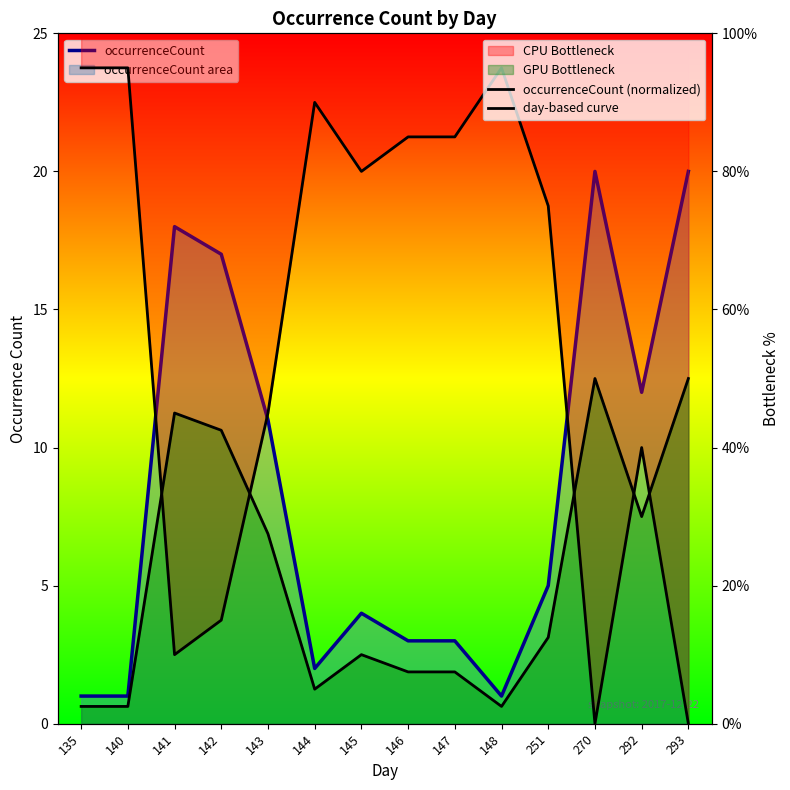

True or false: day-based curve has a value of 2.5 at 135.

True